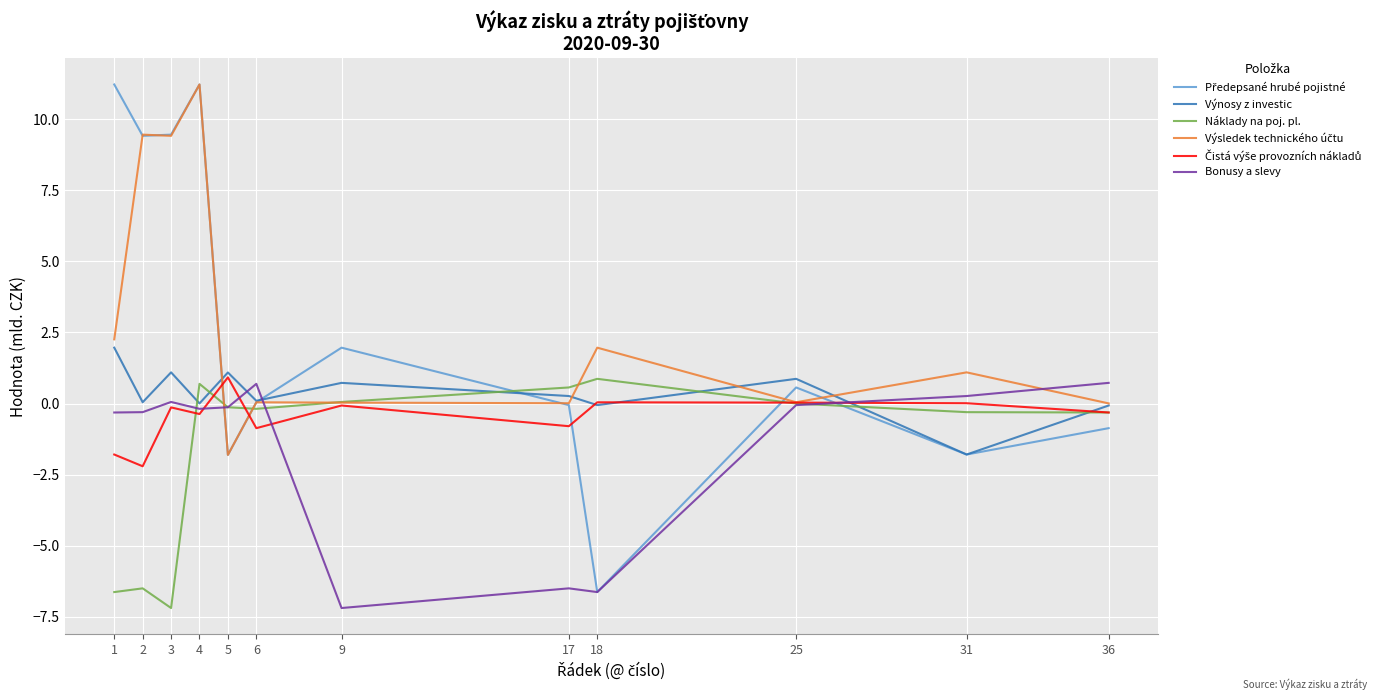

The Bonusy a slevy series shows 0.7 at 6. True or false?

True